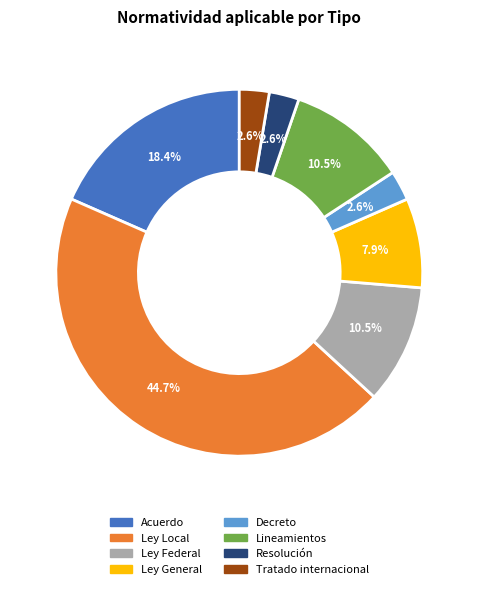

Approximately how many times larger is the value at Lineamientos compared to Acuerdo?

0.6